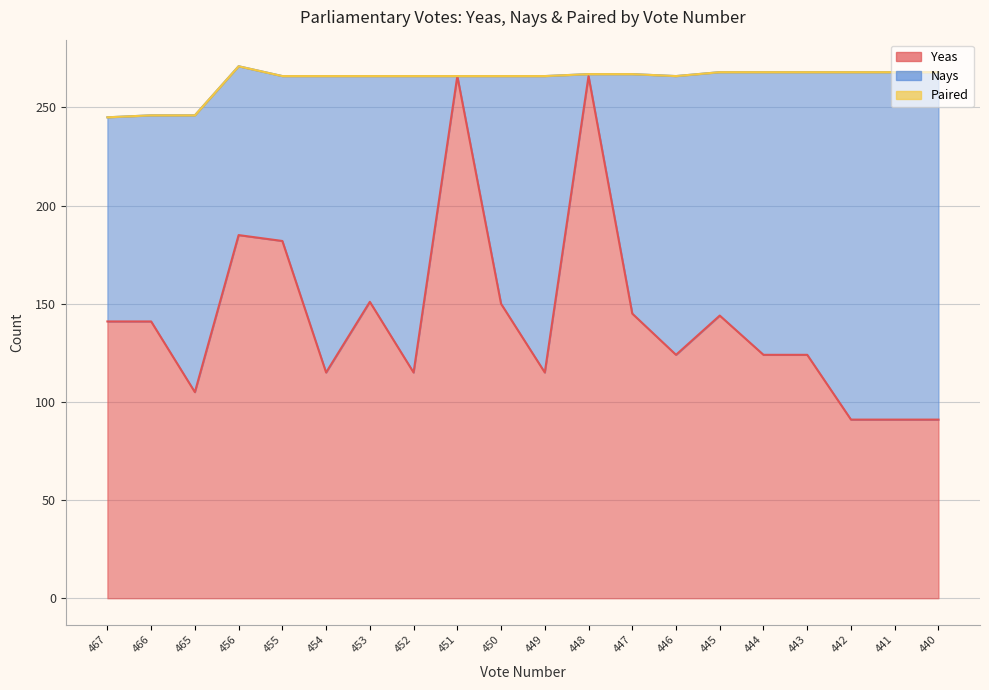

True or false: Nays has a value of 2 at 448.

False